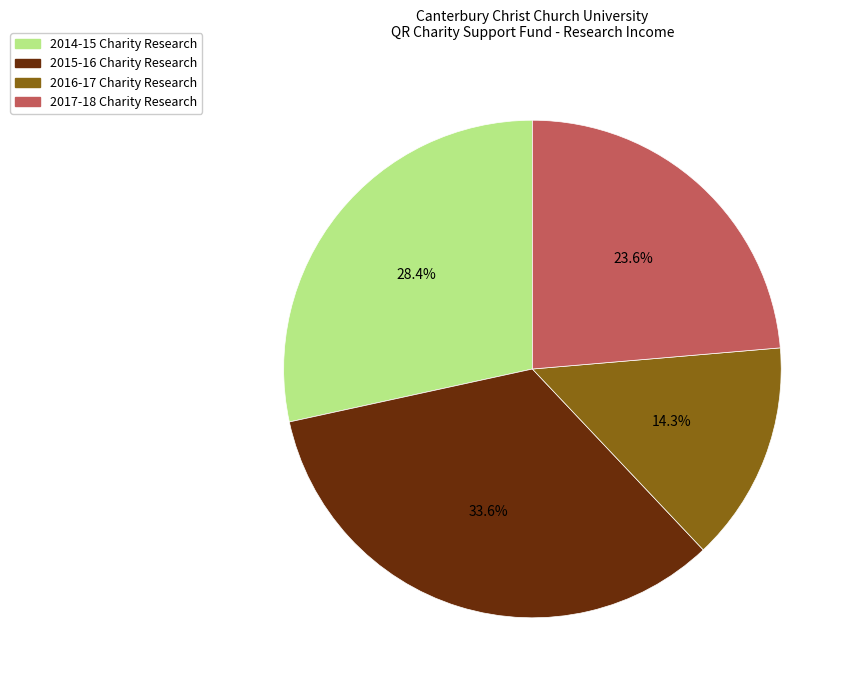

Does any single category account for the majority?

No